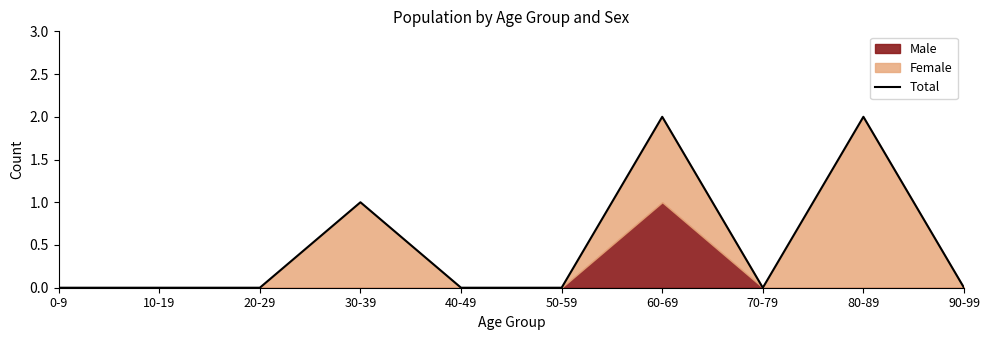

At which category does the data reach its first local valley?

70-79